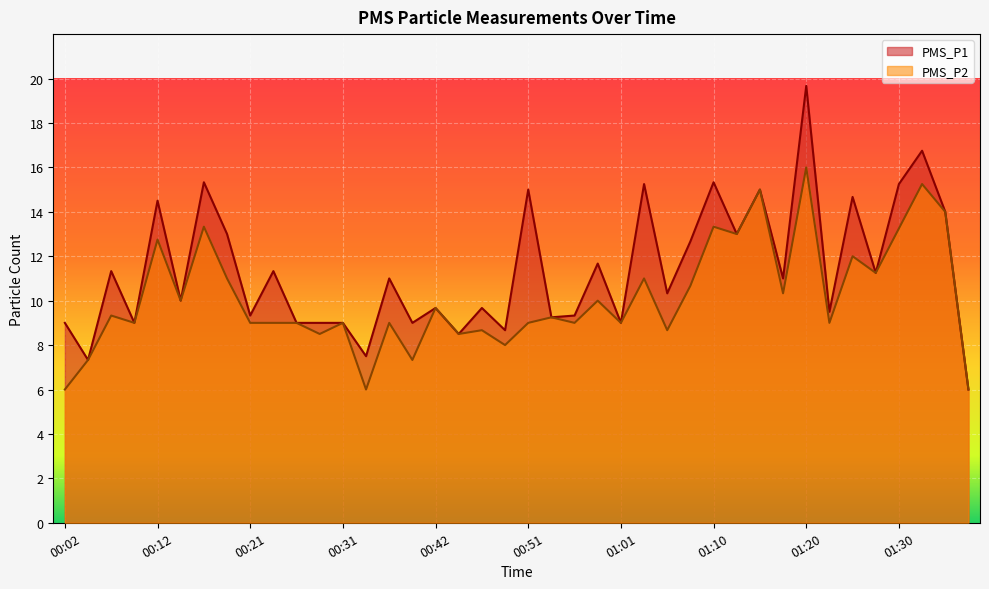

At which category does the chart reach its peak across all series?

01:20